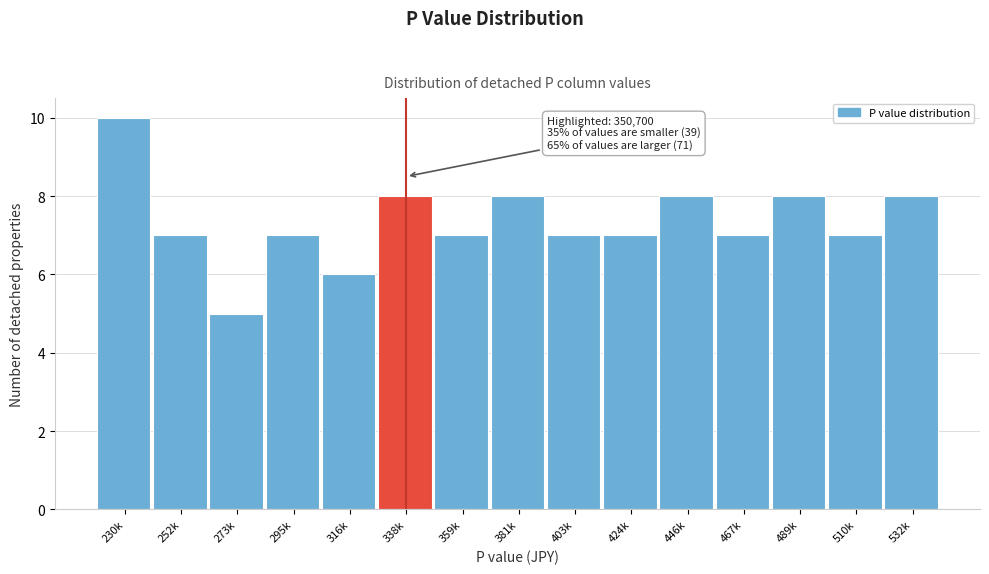

Reading left to right, what are all the values shown in this chart?

230k=10	252k=7	273k=5	295k=7	316k=6	338k=8	359k=7	381k=8	403k=7	424k=7	446k=8	467k=7	489k=8	510k=7	532k=8